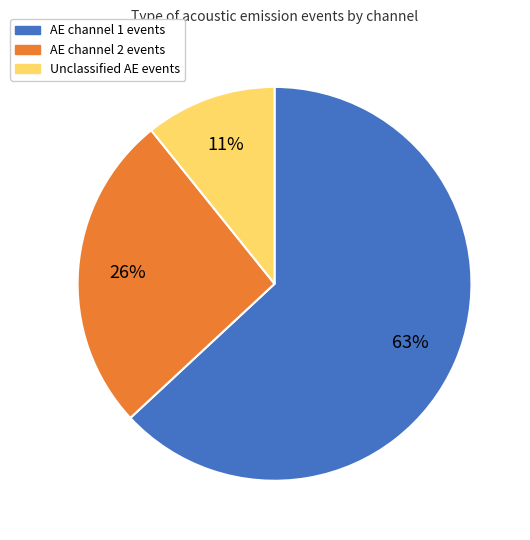

To the nearest percent, what is the average slice percentage?

33%